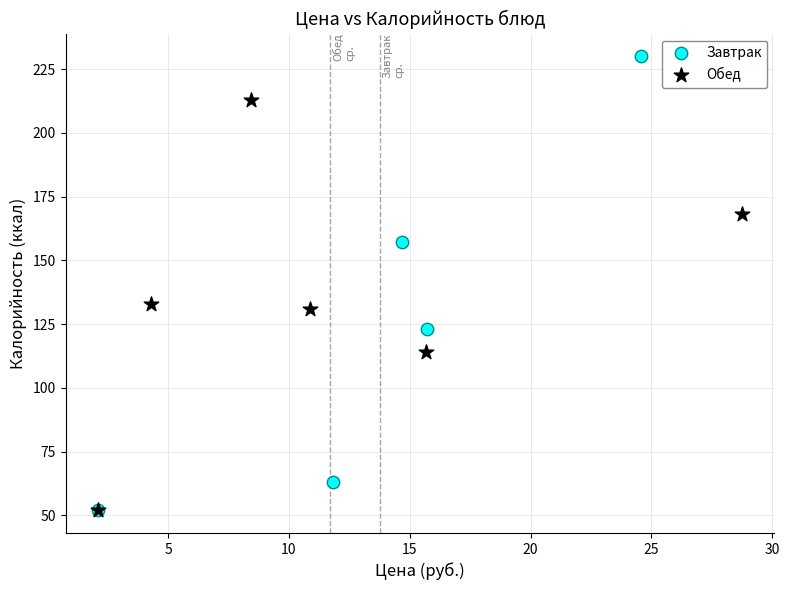

Which series reaches the maximum Y coordinate?

Завтрак